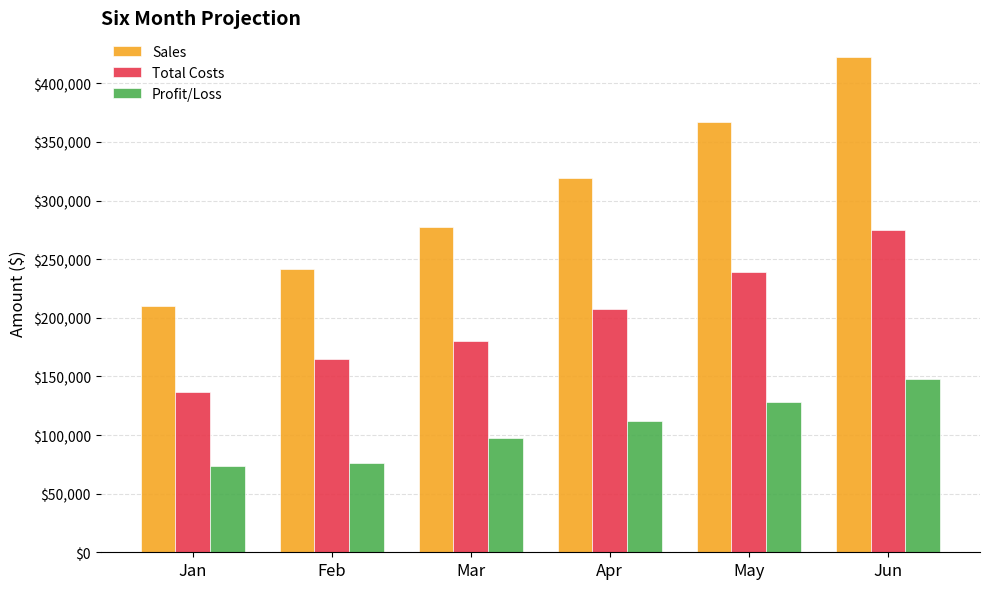

How many groups of bars are there?

6